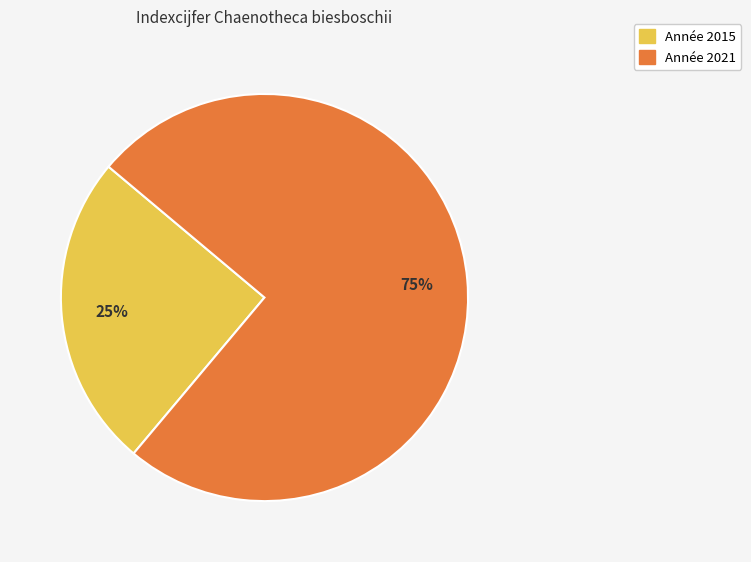

How many segments does this pie chart have?

2